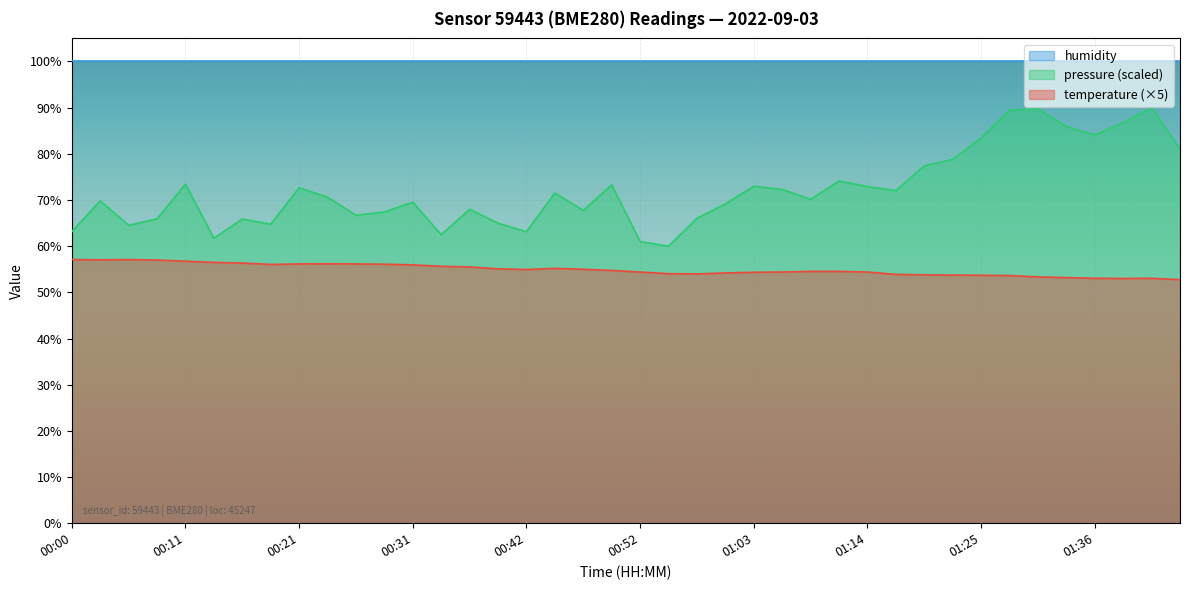

Which series changed the most between 00:11 and 01:14?

temperature (×5)